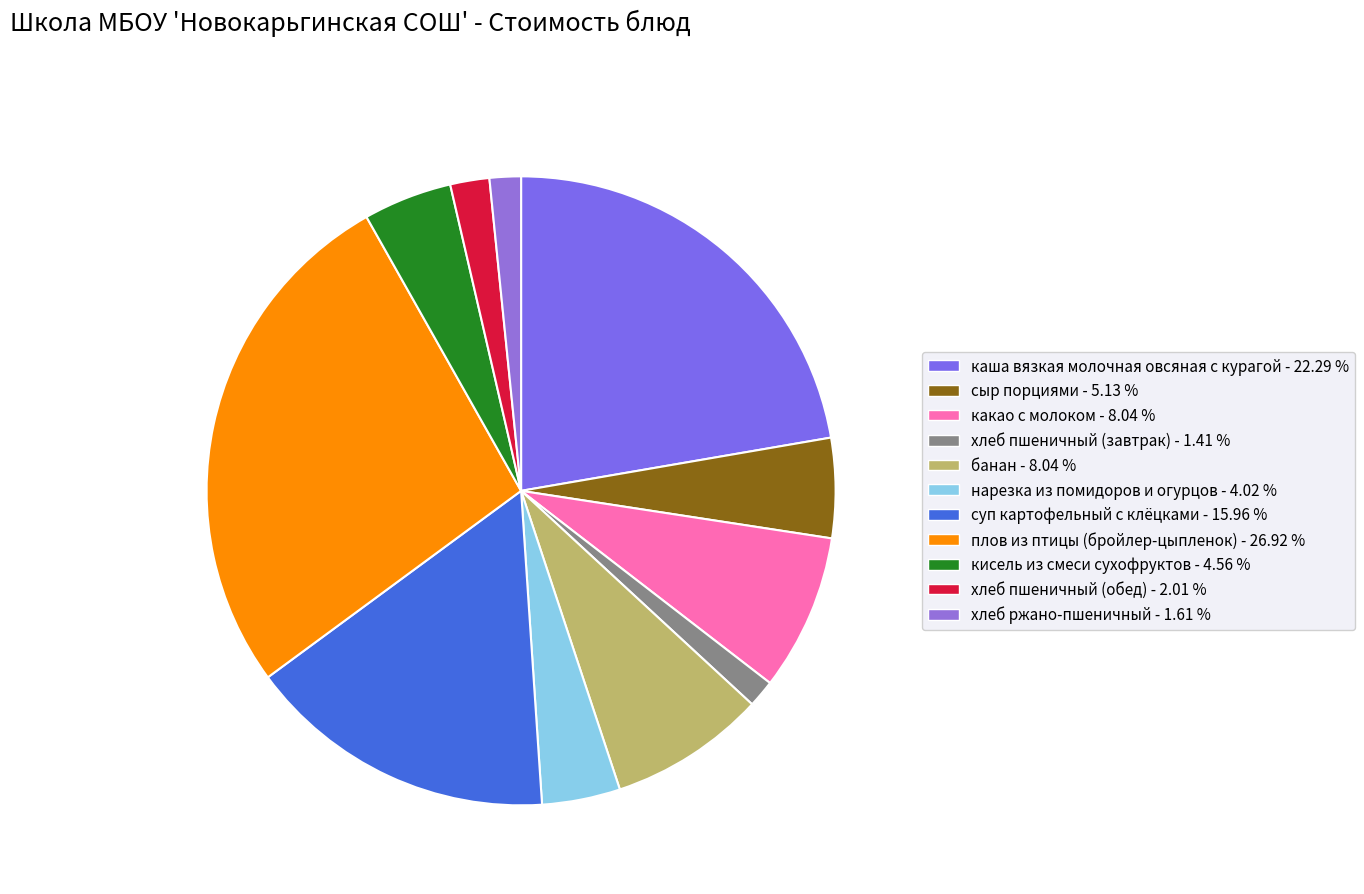

What percentage do какао с молоком and каша вязкая молочная овсяная с курагой together represent?

30.3%